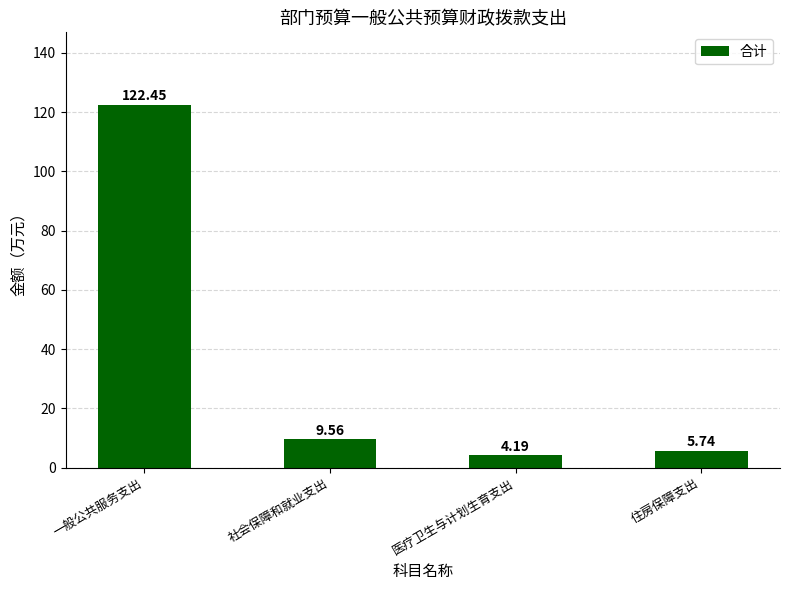

How many values exceed 9?

2